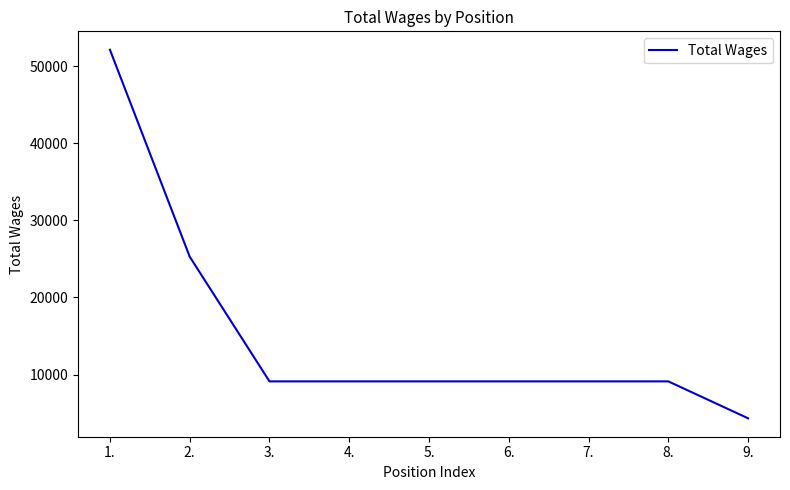

Is it true that the value at 4. is 13854?

False